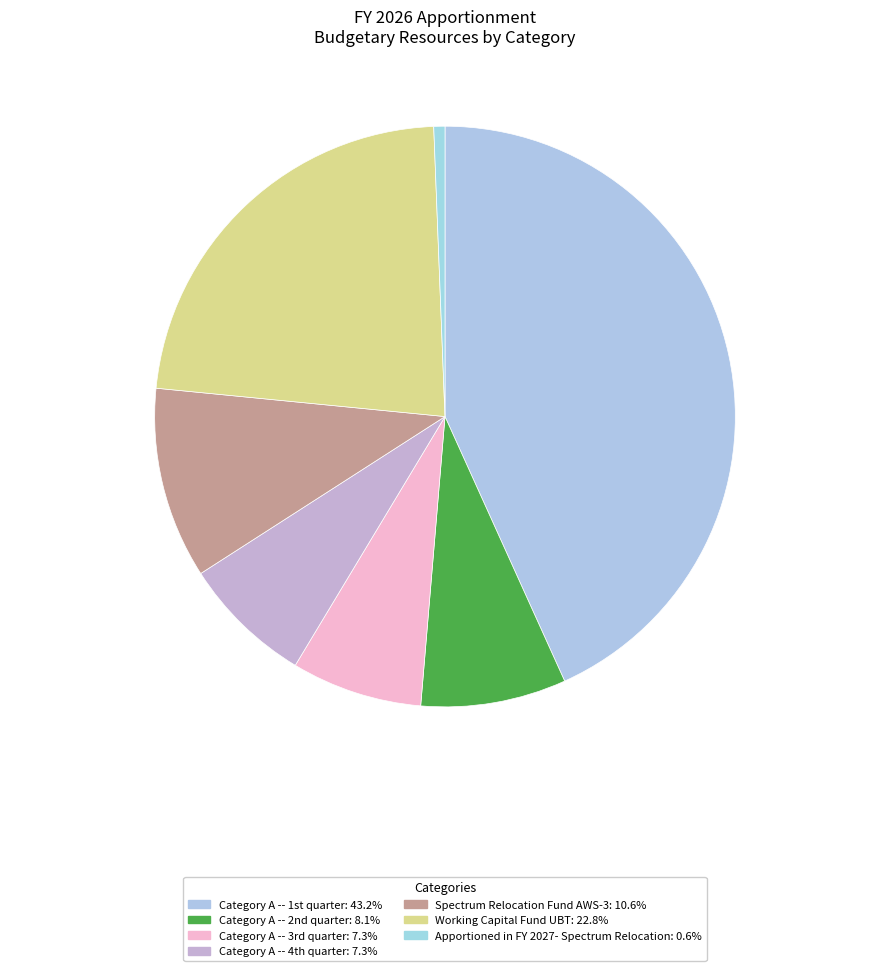

How many segments does this pie chart have?

7